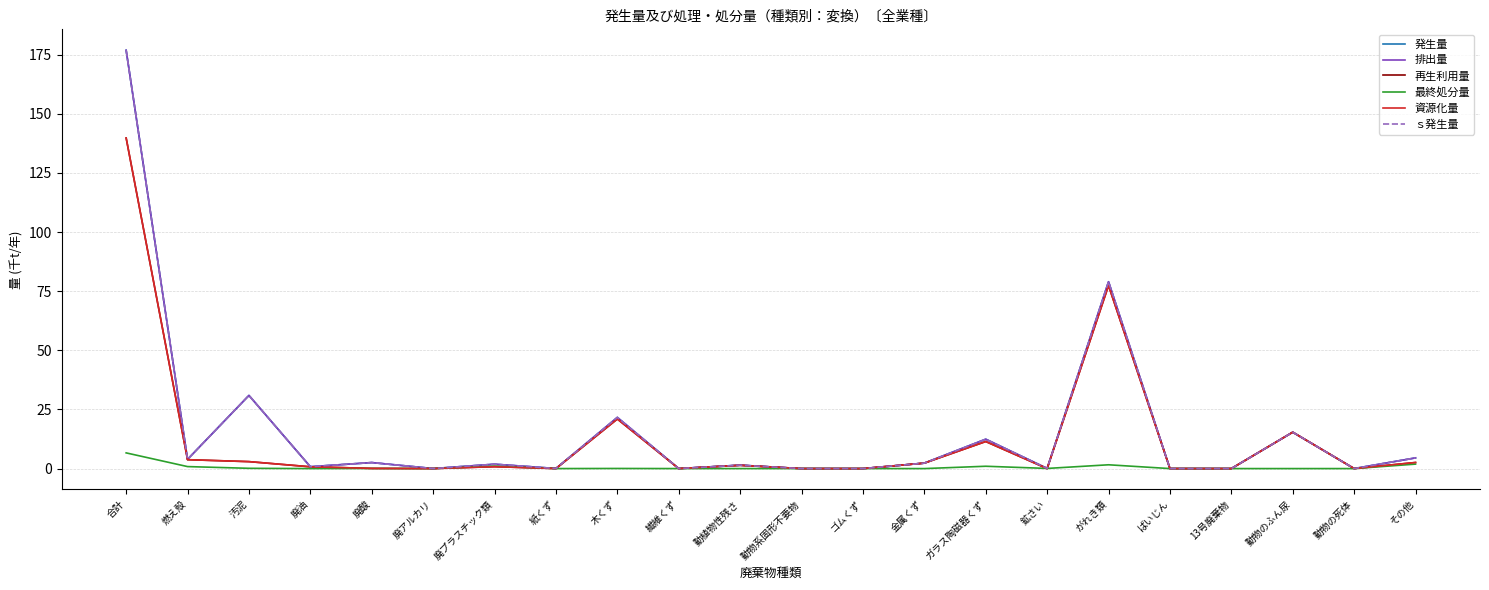

Does the chart have visible grid lines?

Yes